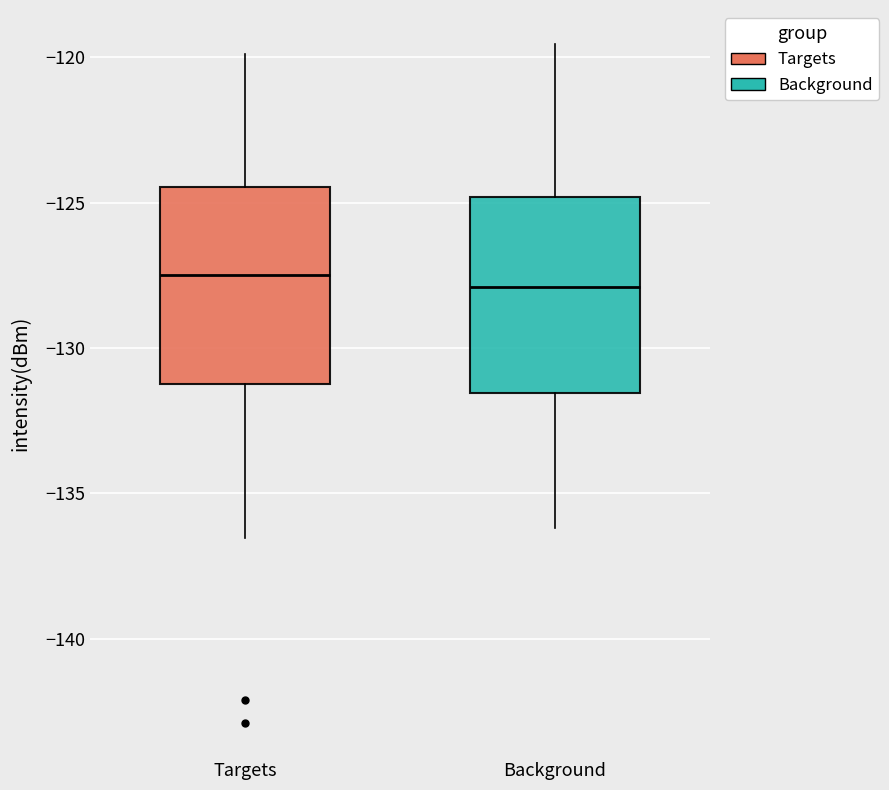

Where does the median line of the box for Background sit on the y-axis? The values are not printed on the chart, so give them approximately, as read against the axis.

-128.0